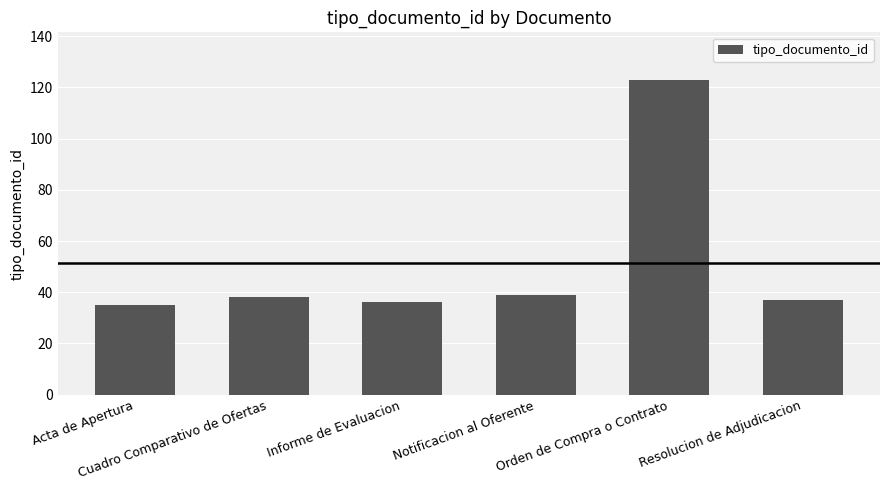

What is the value of the 4th bar from the left?

39